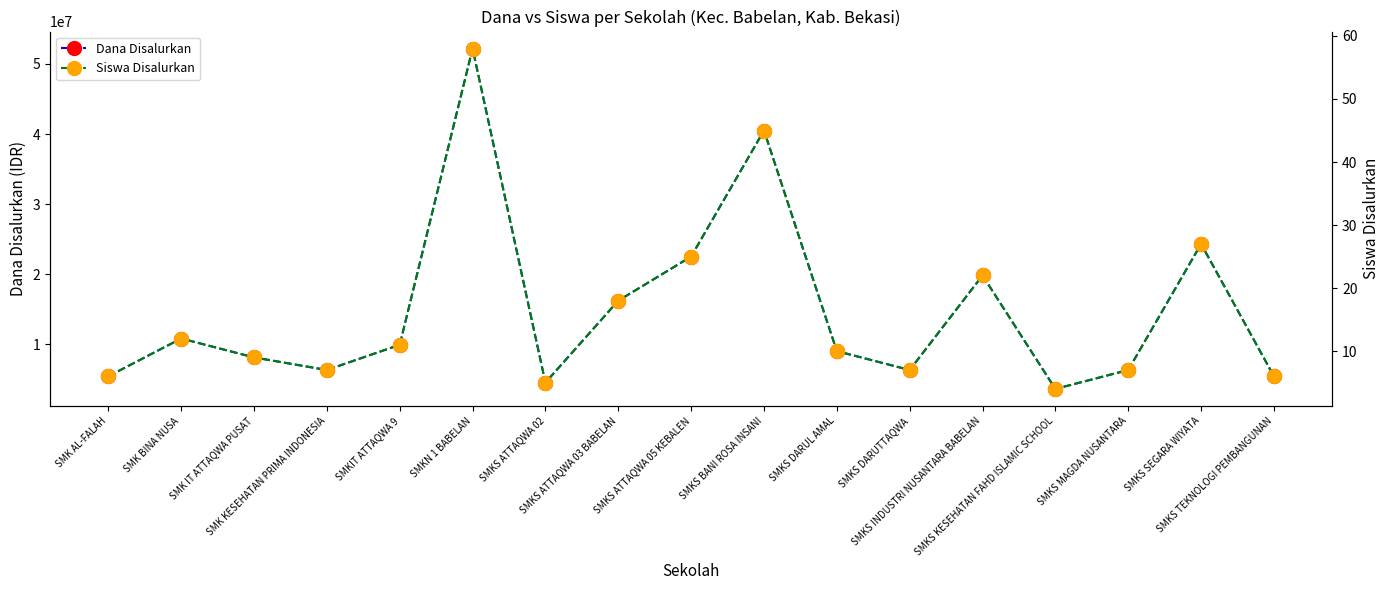

How many interior local valleys does the Dana Disalurkan series have?

4